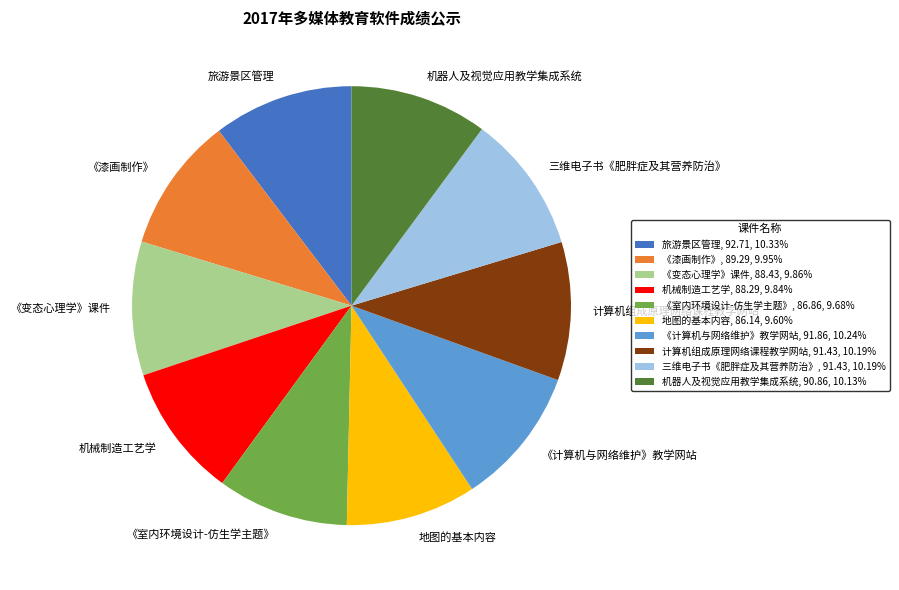

Does any single category account for the majority?

No